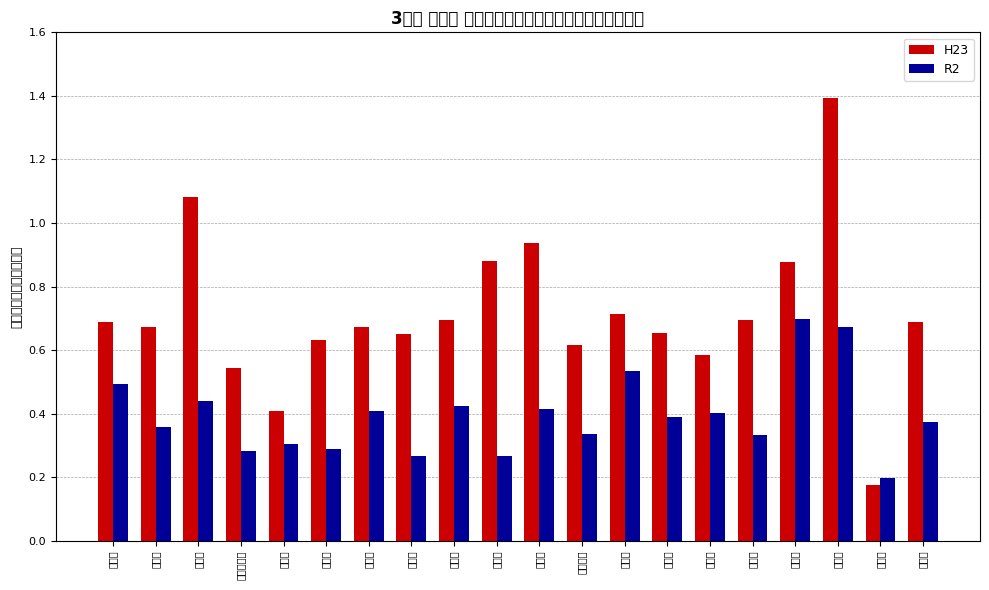

What is the difference between the R2 values at 大津市 and 草津市?

0.2